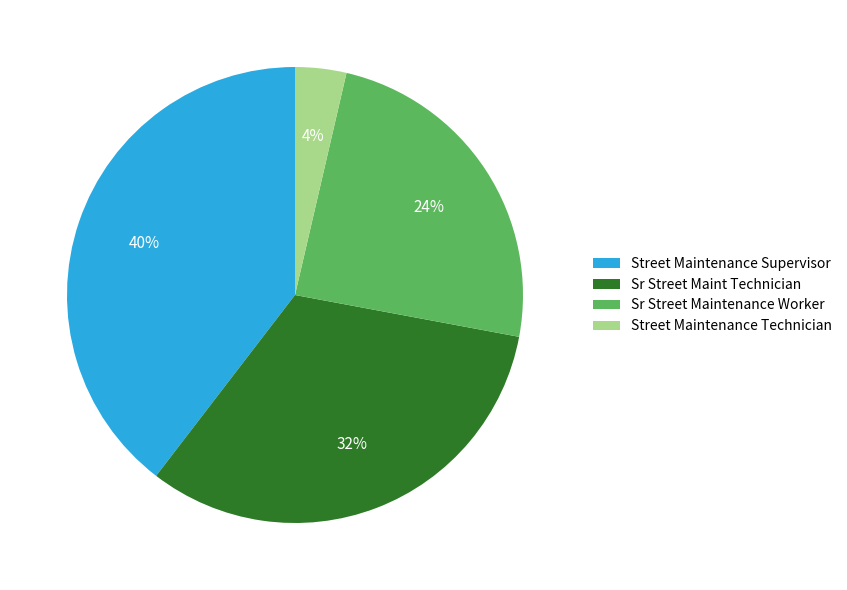

True or false: Street Maintenance Supervisor accounts for 40% of the total.

True